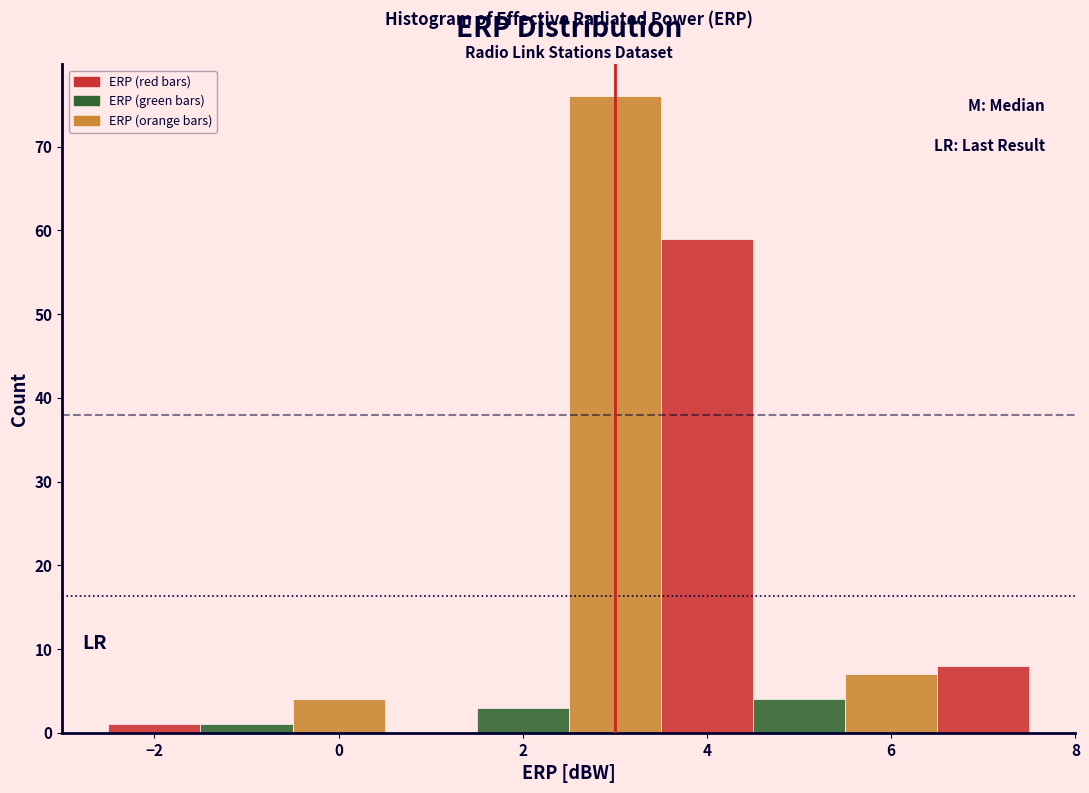

Over which range of the x-axis is the bar tallest?

2.5 to 3.5